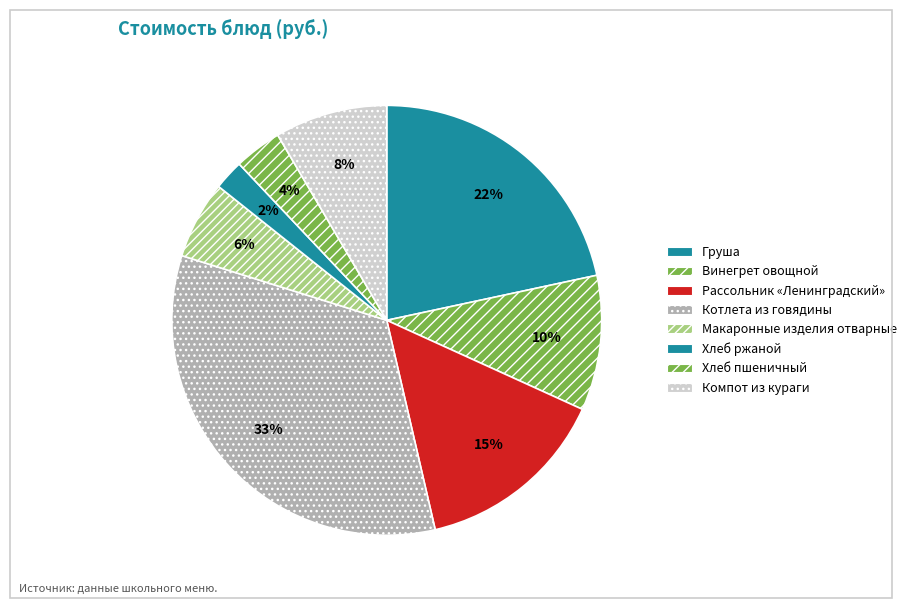

Which slice is the smallest?

Хлеб ржаной